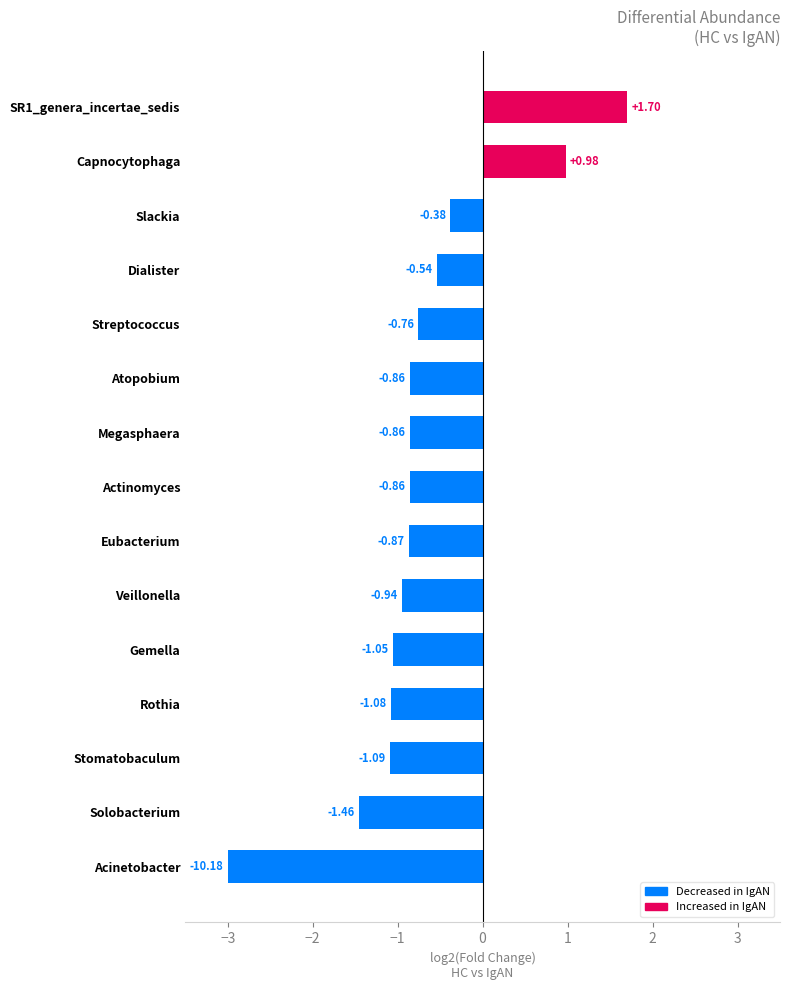

What is the minimum value shown in the chart?

-3.0